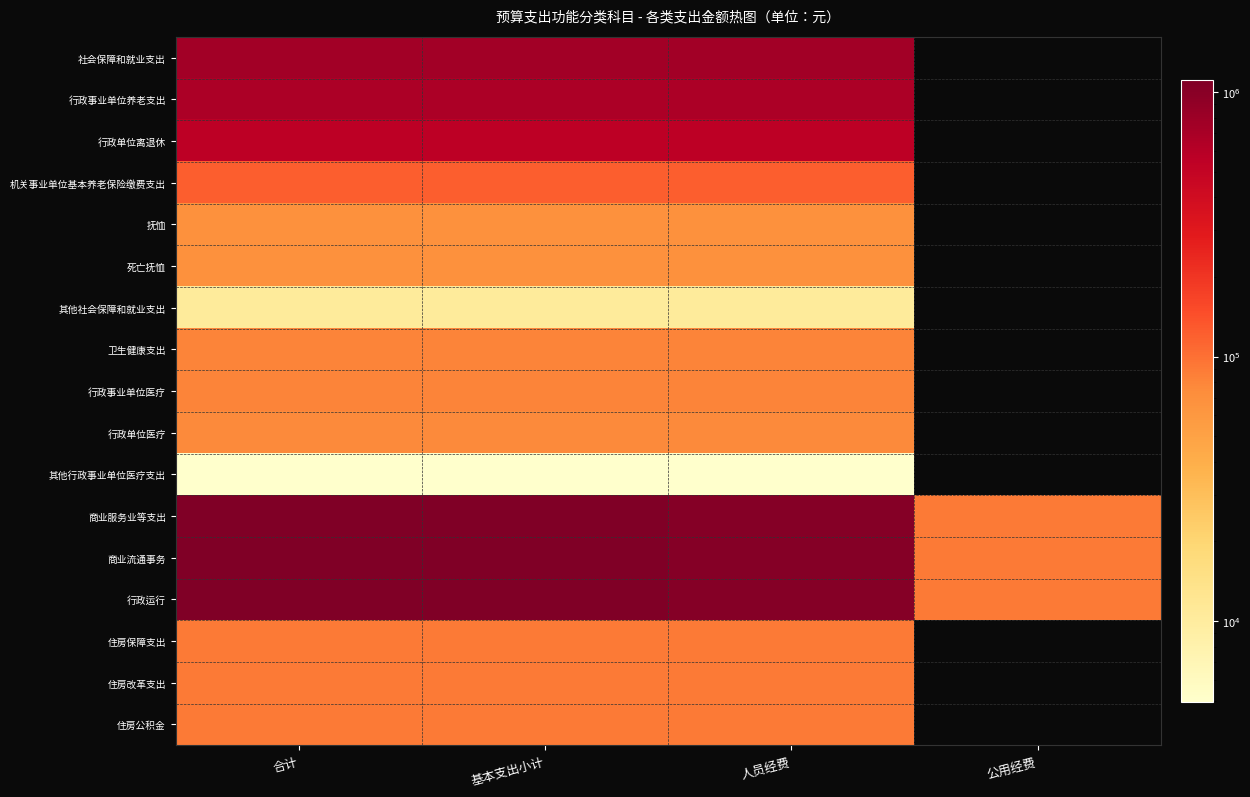

At 基本支出小计, list the series in order from largest to smallest.

商业服务业等支出, 商业流通事务, 行政运行, 社会保障和就业支出, 行政事业单位养老支出, 行政单位离退休, 机关事业单位基本养老保险缴费支出, 住房保障支出, 住房改革支出, 住房公积金, 卫生健康支出, 行政事业单位医疗, 行政单位医疗, 抚恤, 死亡抚恤, 其他社会保障和就业支出, 其他行政事业单位医疗支出